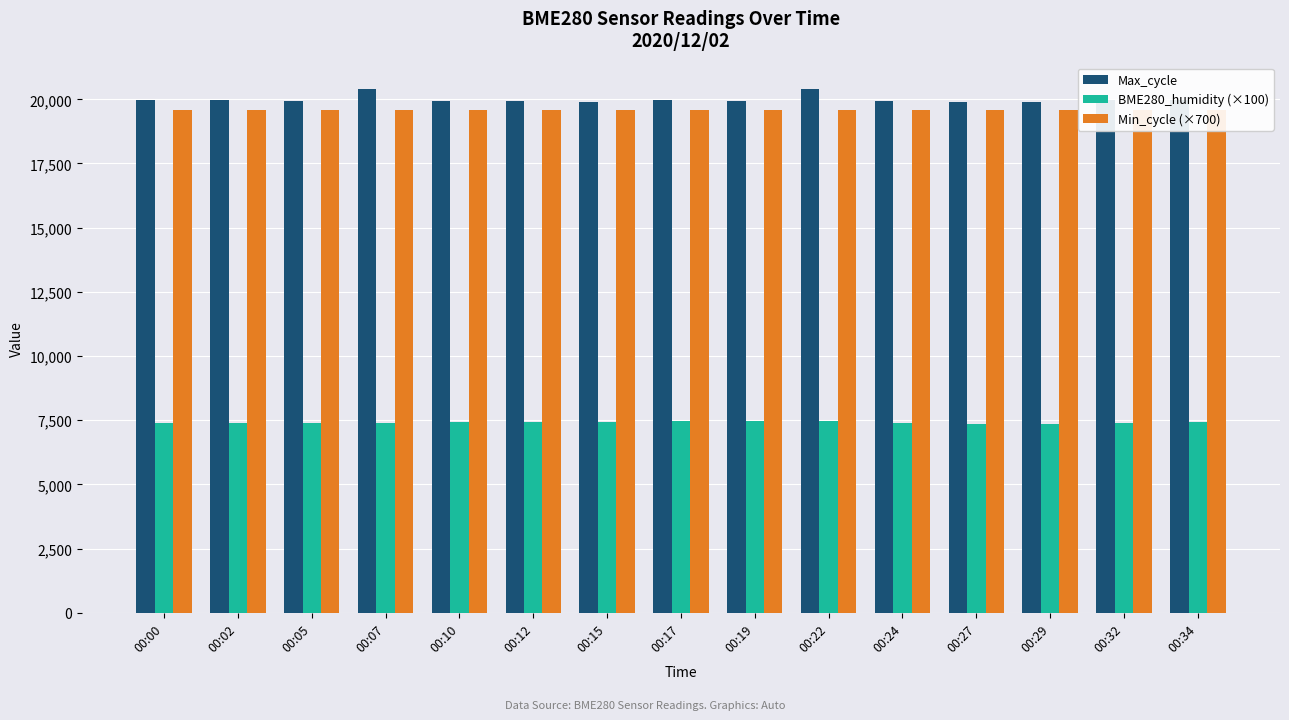

At how many categories does at least one series exceed 20151?

2